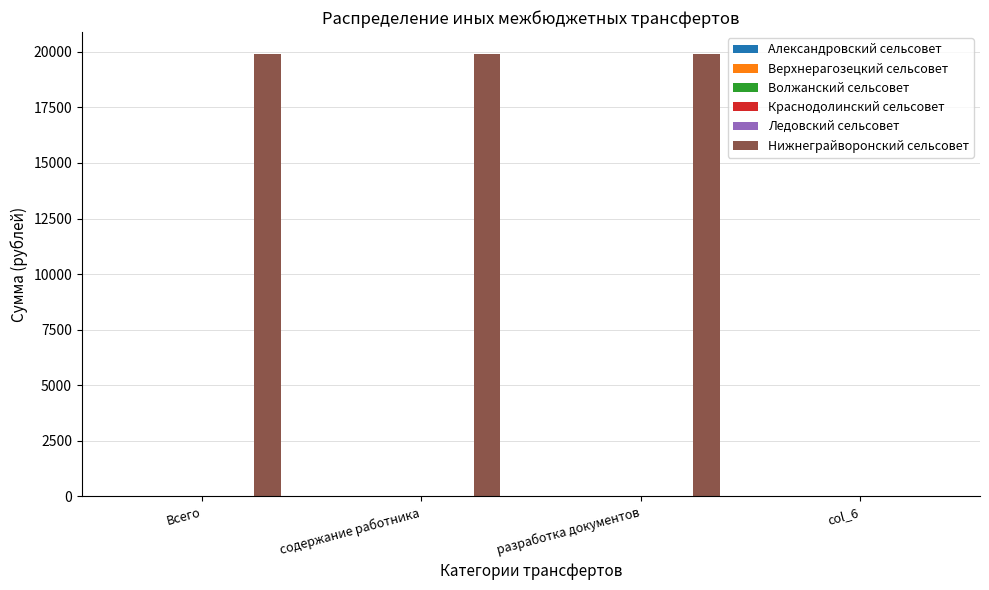

What is the sum of all values?

59682